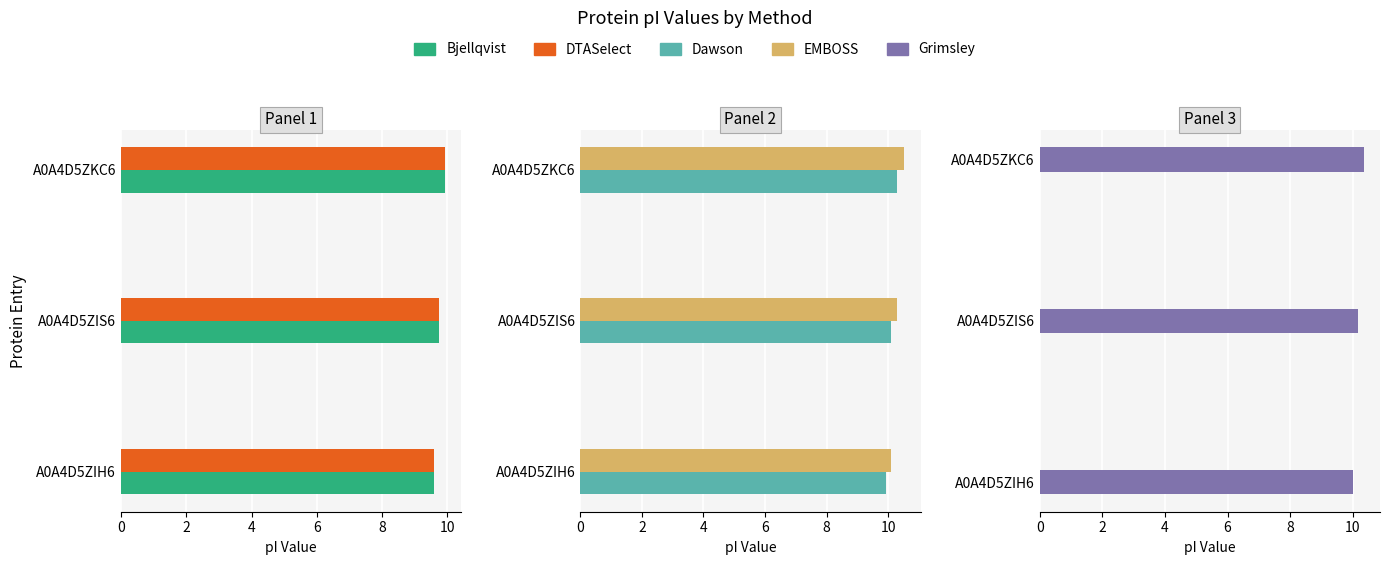

What is the difference between the maximum and second lowest values in the Dawson series?

0.2